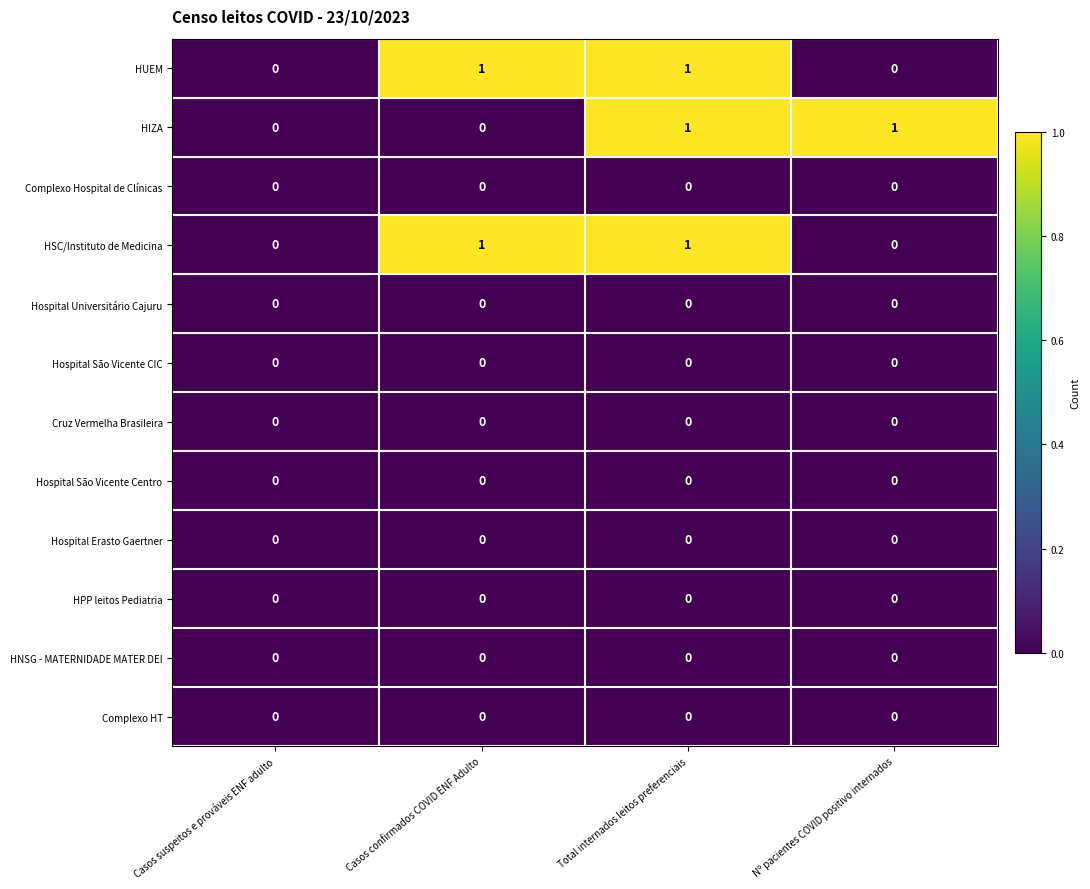

At which category is the sum across all series the highest?

Total internados leitos preferenciais